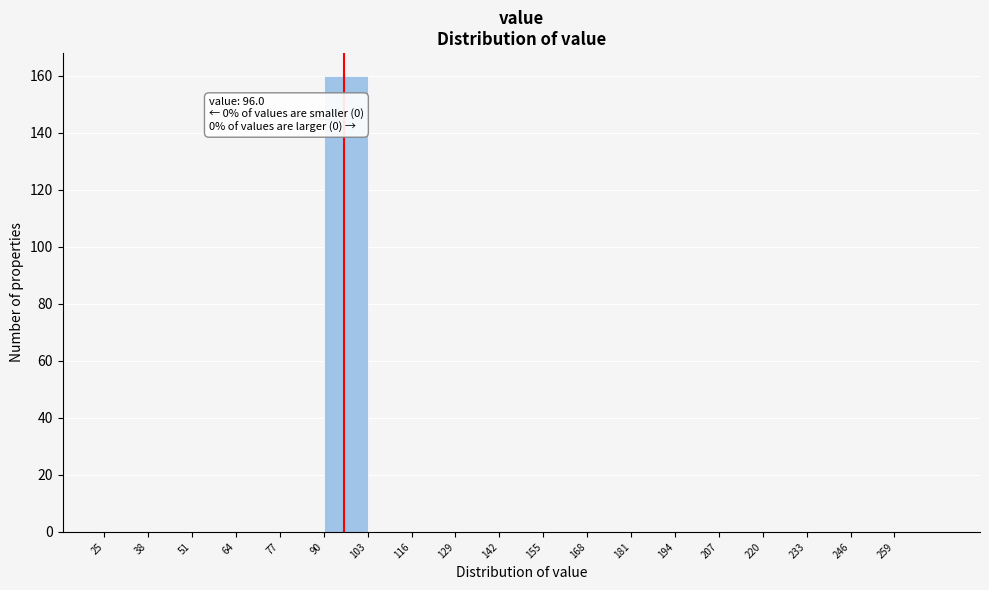

Over which range of the x-axis is the bar tallest?

90 to 103